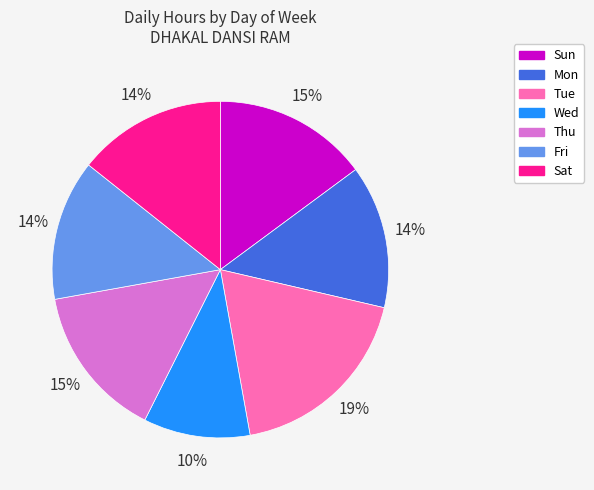

What percentage is the Wed slice, to the nearest percent?

10%